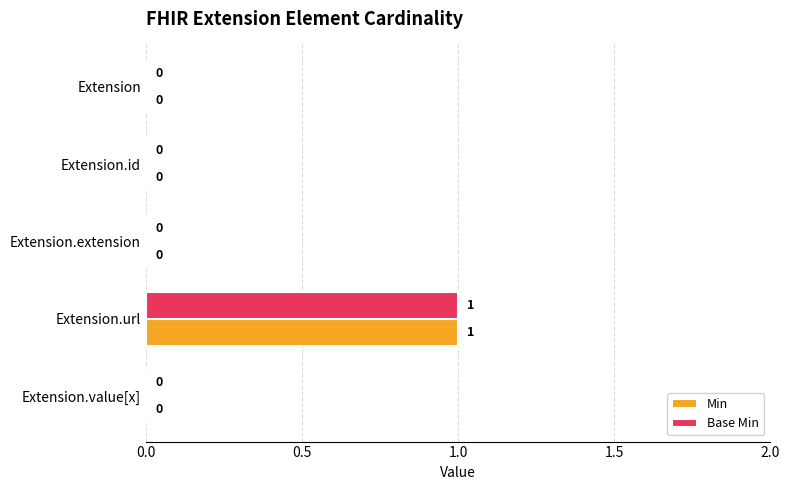

Count the number of data series in this chart.

2